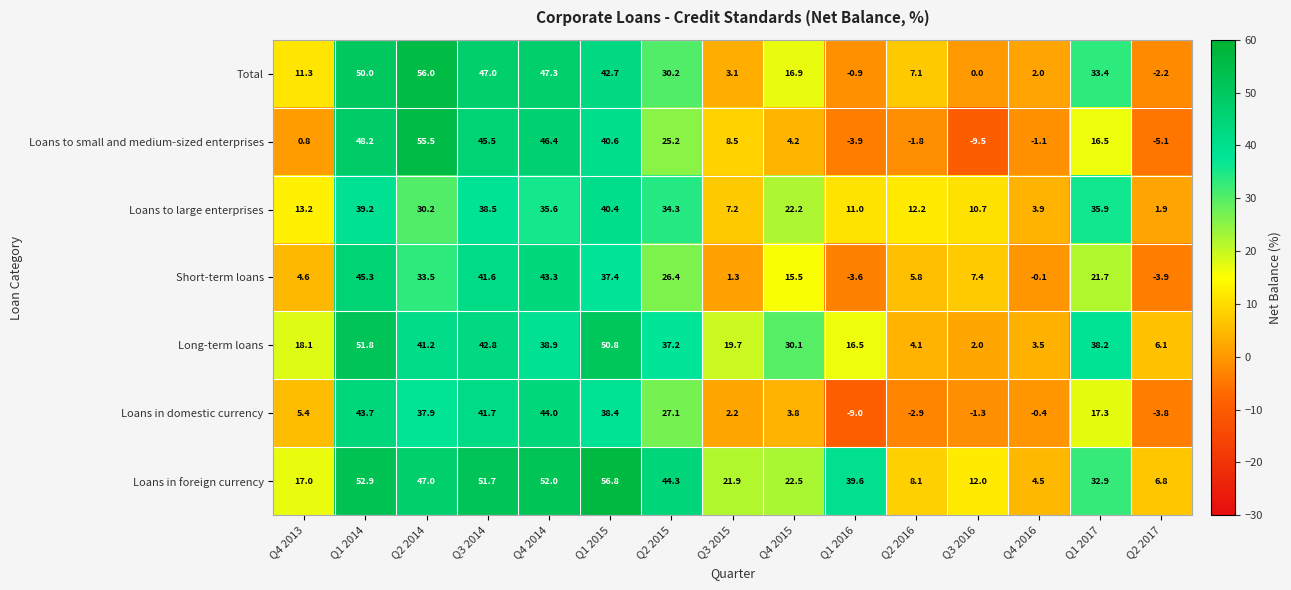

The Total series shows 11.1 at Q1 2014. True or false?

False